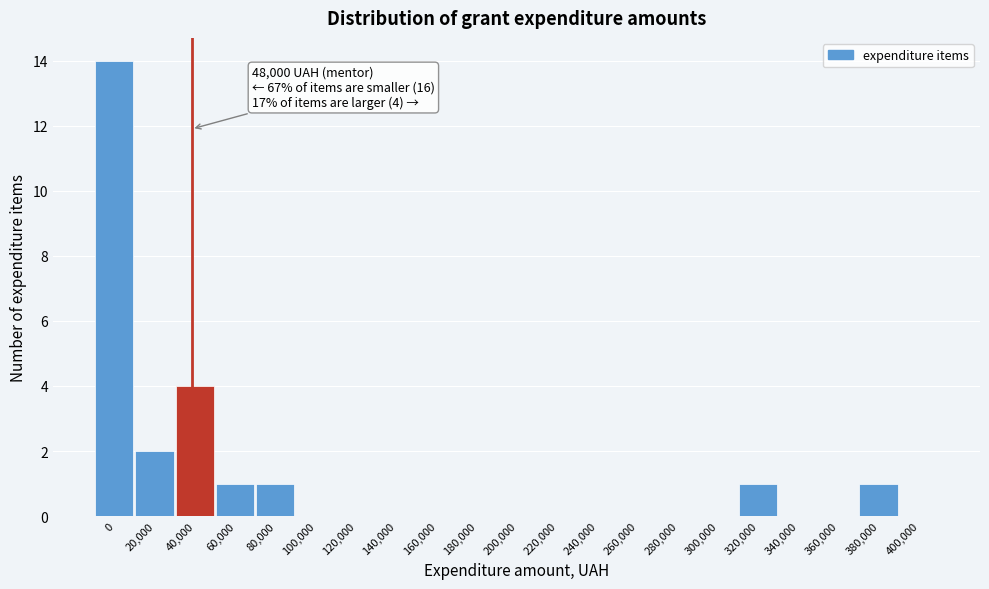

Reading left to right, list all the values displayed in this chart.

0=14	20,000=2	40,000=4	60,000=1	80,000=1	100,000=0	120,000=0	140,000=0	160,000=0	180,000=0	200,000=0	220,000=0	240,000=0	260,000=0	280,000=0	300,000=0	320,000=1	340,000=0	360,000=0	380,000=1	400,000=0